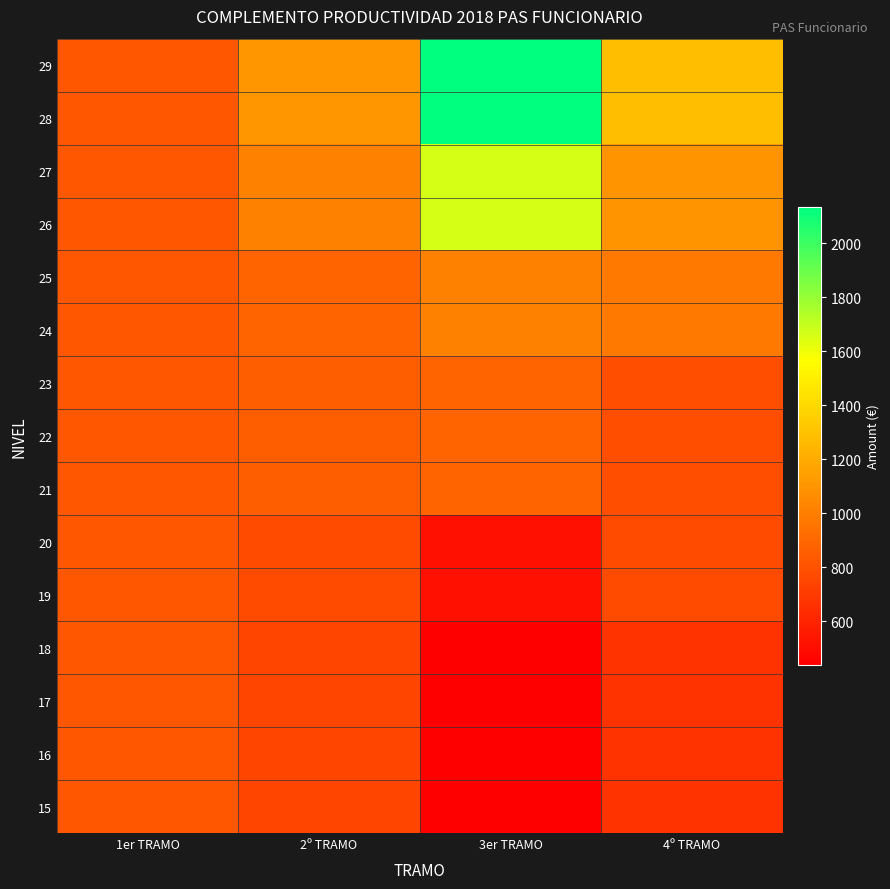

Rank the series by their maximum value, from highest to lowest.

29, 28, 27, 26, 25, 24, 23, 22, 21, 20, 19, 18, 17, 16, 15